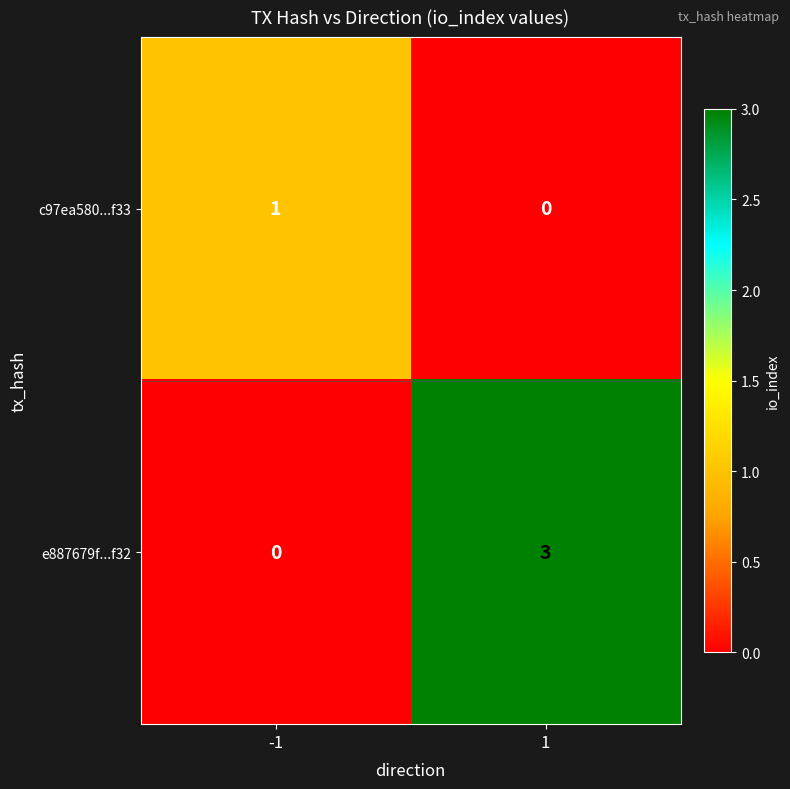

What is the greatest value displayed?

3